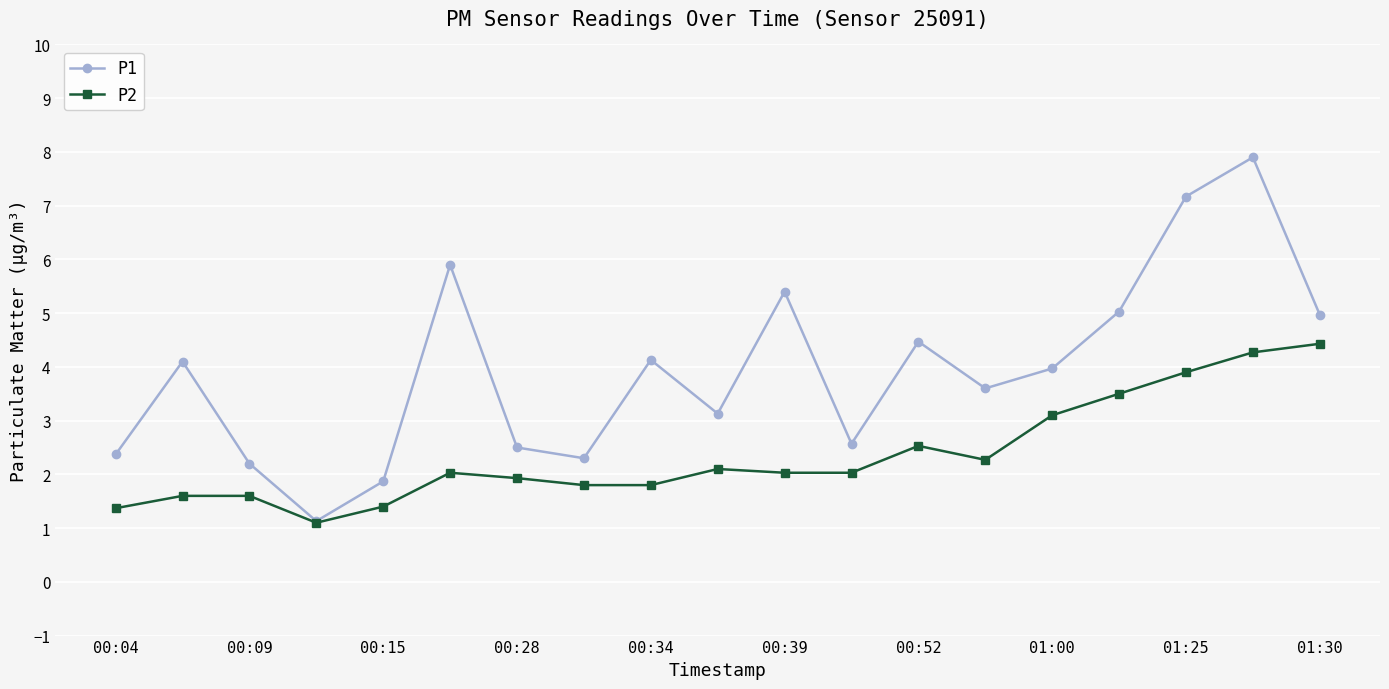

List the series in order of their overall mean, lowest first.

P2, P1